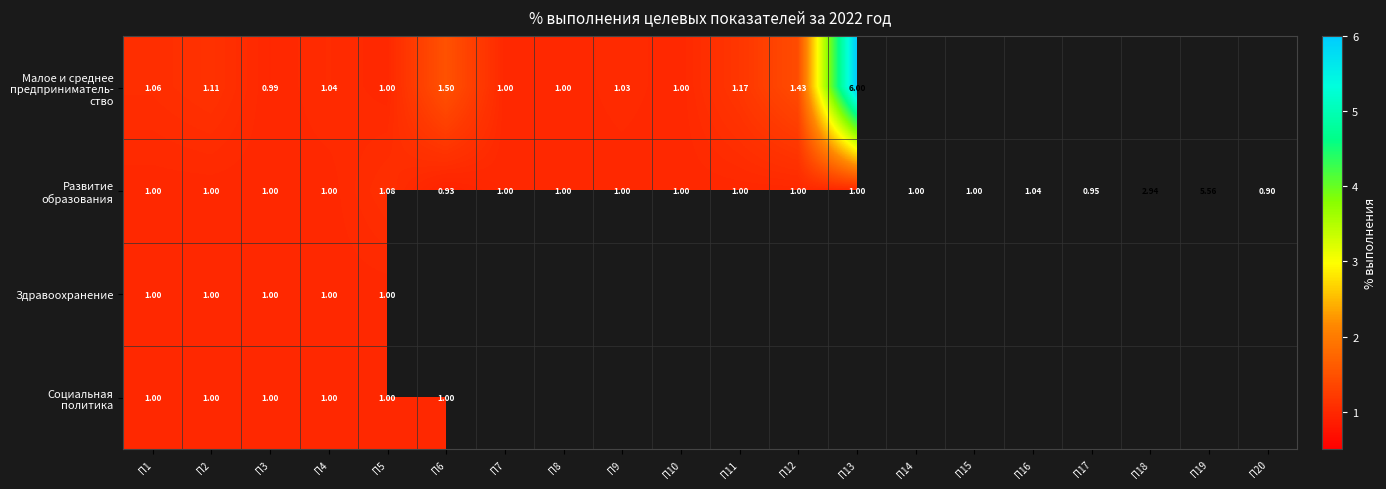

The value of Социальная политика at П1 is 0.5. True or false?

False